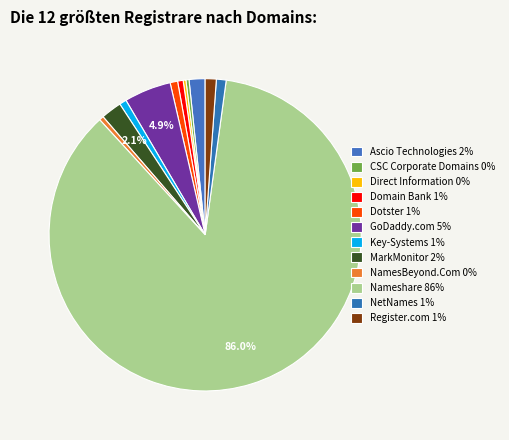

Which category has the smallest portion of the pie?

Direct Information